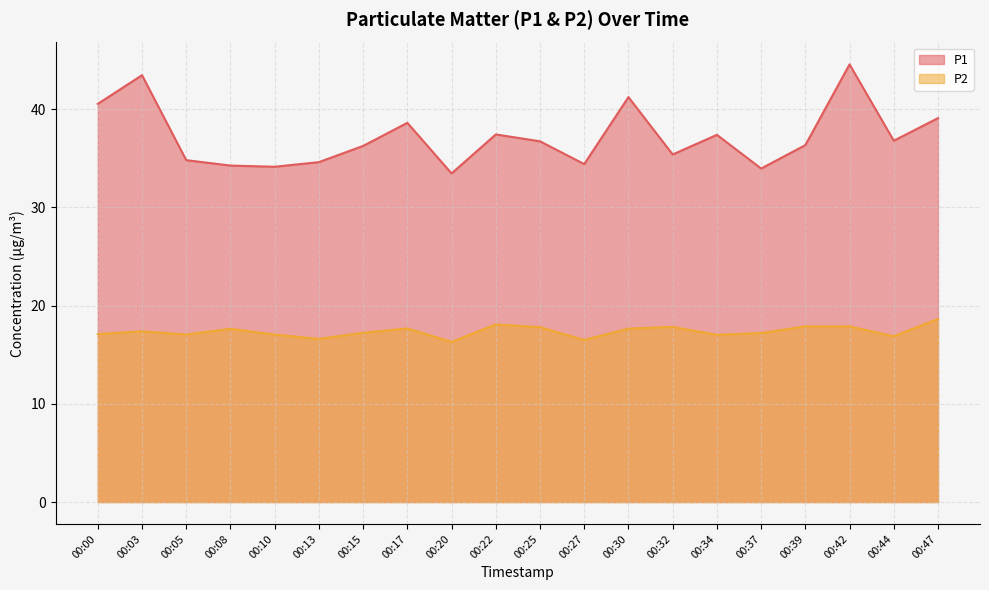

True or false: P1 has a value of 72.6 at 00:00.

False